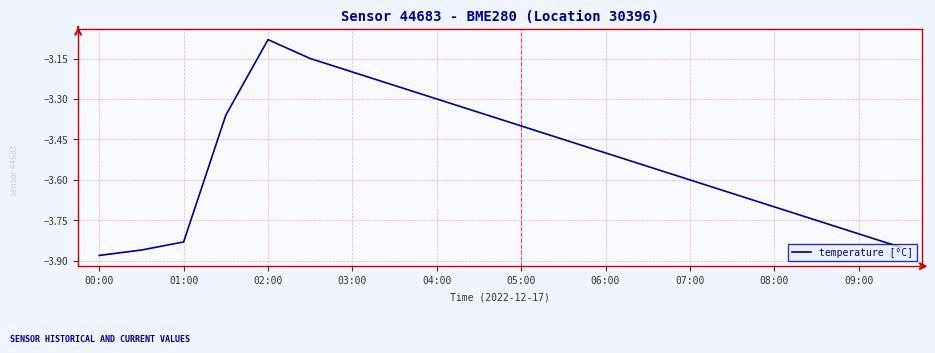

Count the number of categories in the chart.

20